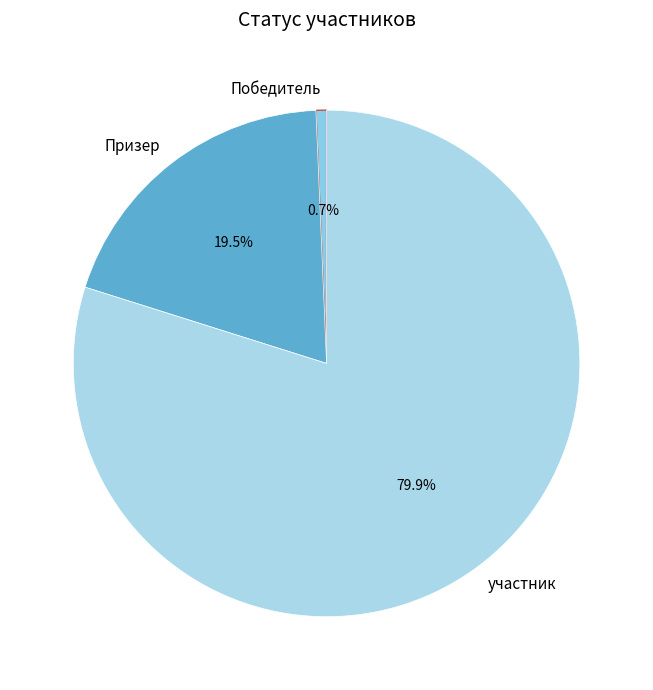

What is the largest slice in the pie chart?

участник